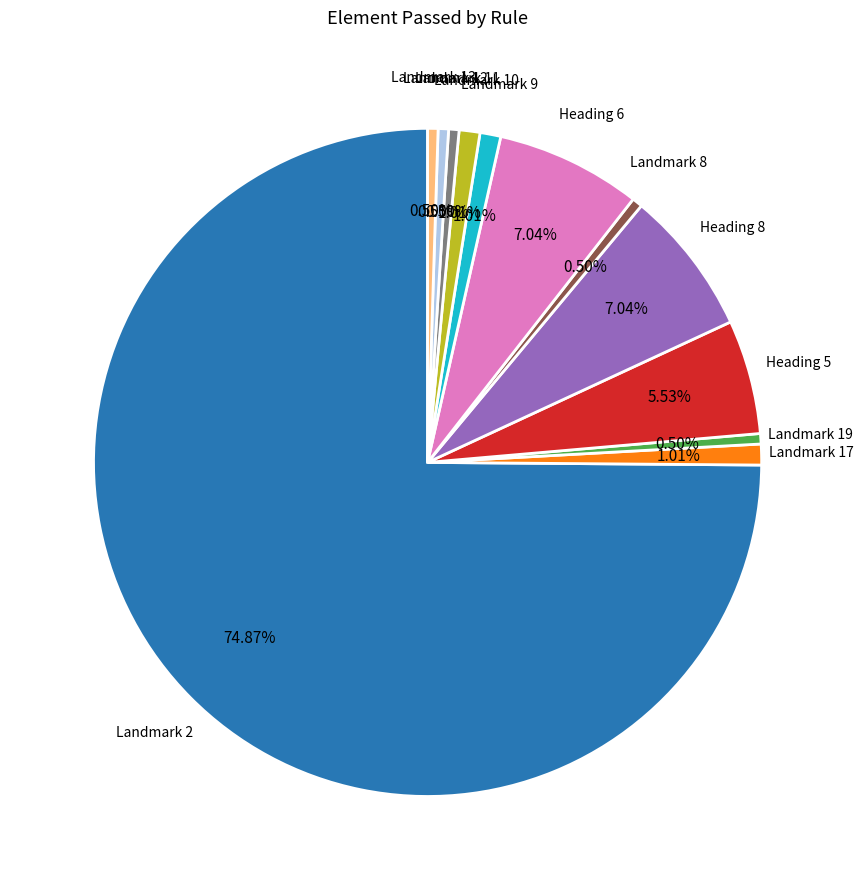

Is there any slice that represents more than half of the pie?

Yes